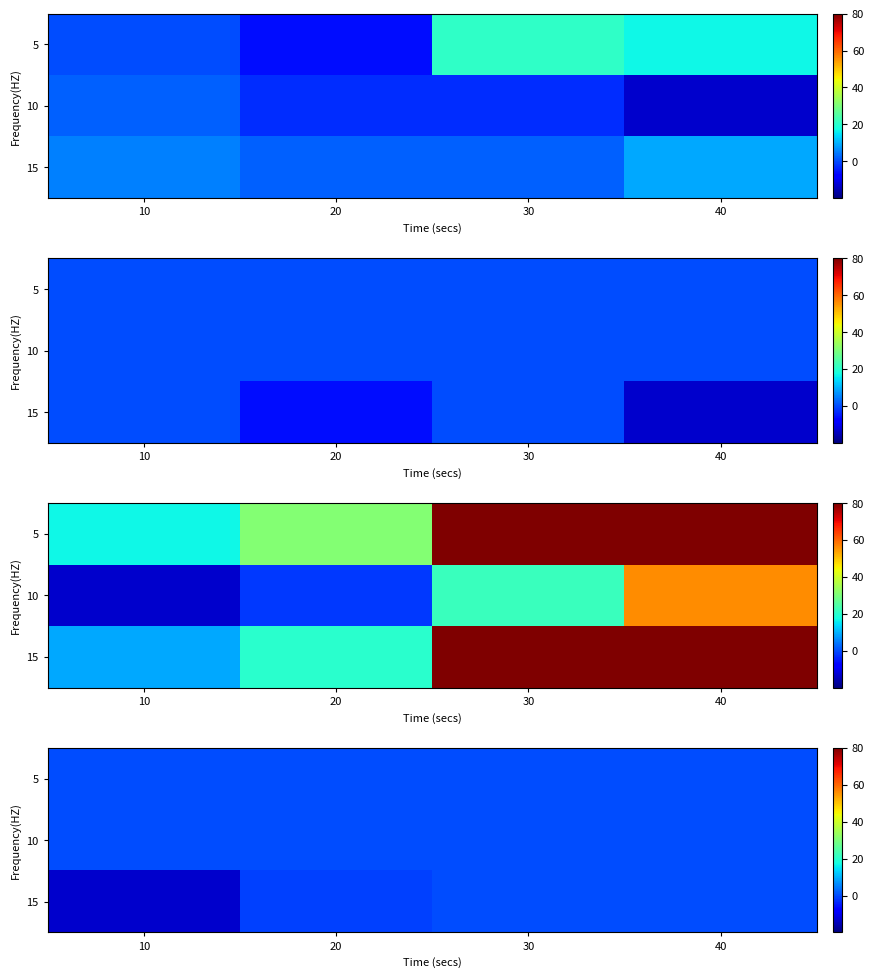

What is the total value across all series at 20?

-1